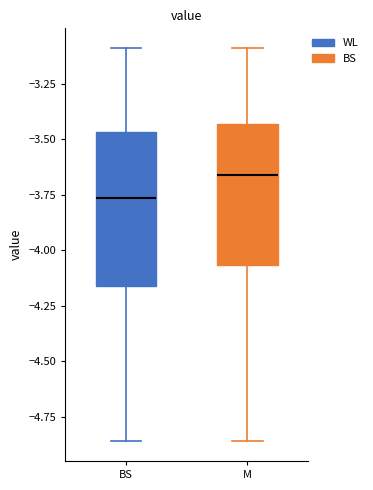

Reading left to right, transcribe this box plot: for each box, give where its median line is, the range the box spans, and where its two whiskers end, as read against the y-axis. The values are not printed on the chart, so give them approximately, as read against the axis.

BS: median -3.75, box -4.15 to -3.45, whiskers -4.85 to -3.10
M: median -3.65, box -4.05 to -3.45, whiskers -4.85 to -3.10